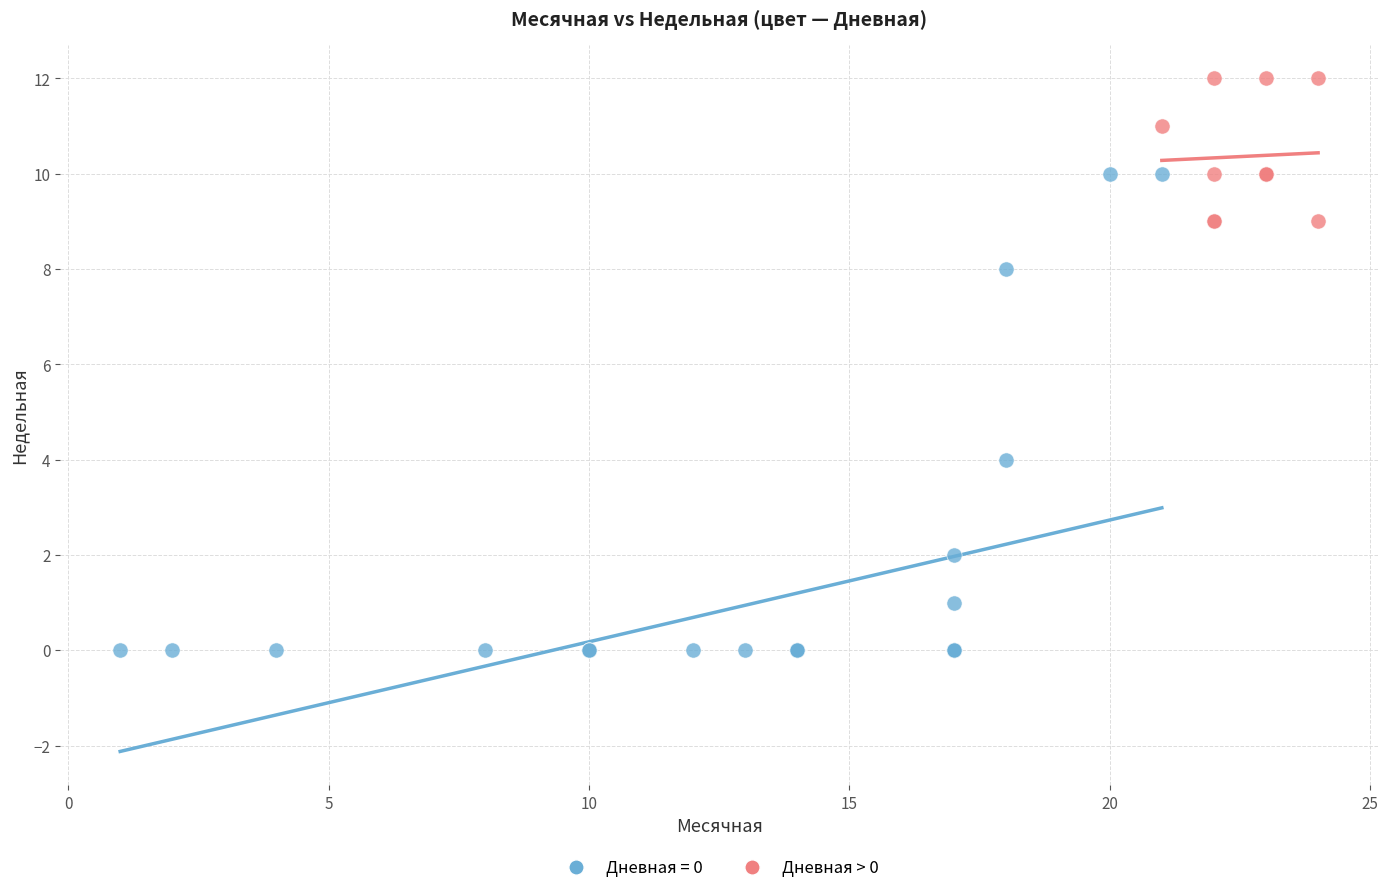

Which series reaches the minimum Y coordinate?

Дневная = 0